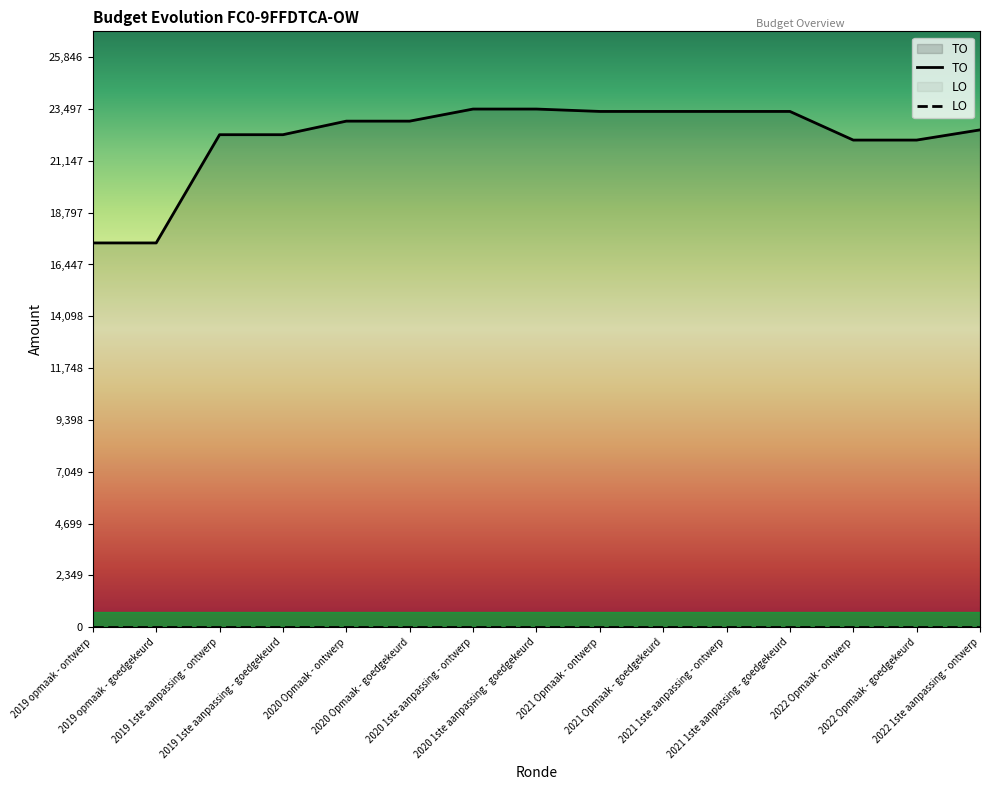

What is the label of the 1st point from the right?

2022 1ste aanpassing - ontwerp